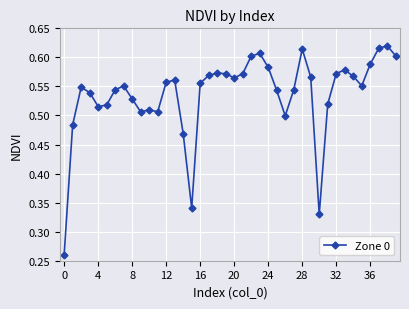

True or false: the data has more than 2 interior local peaks.

True